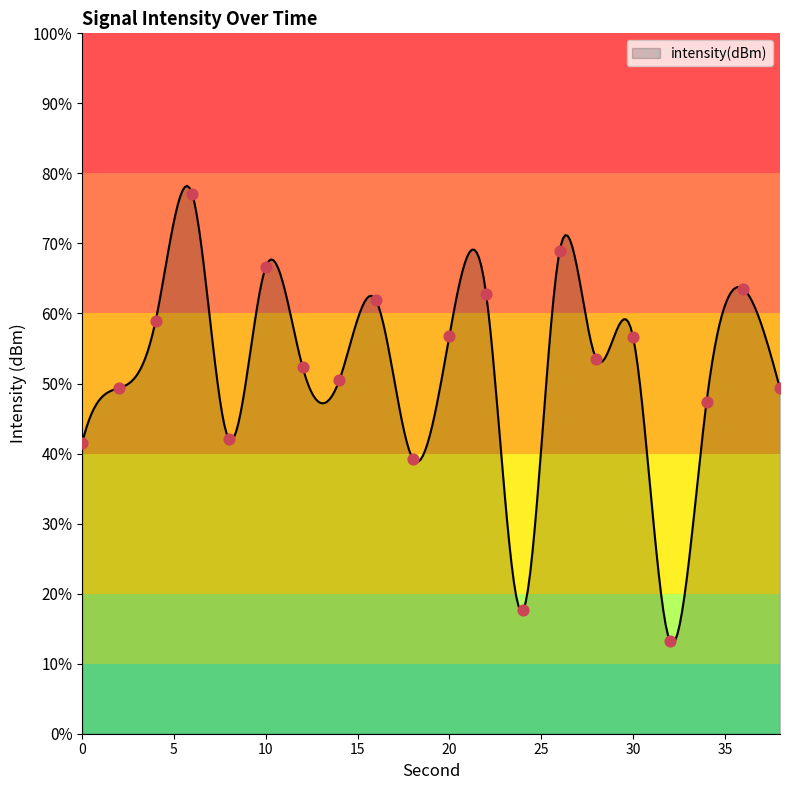

What is the ratio of the value at 16 to the value at 36?

1.0